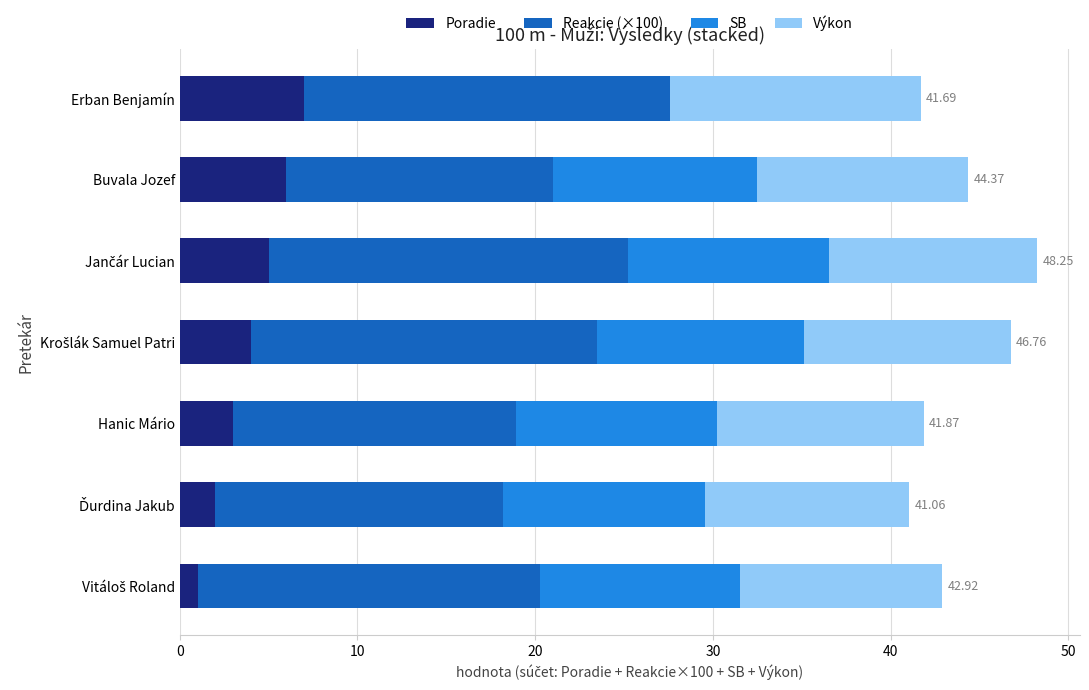

What is the sum of the Poradie values at Buvala Jozef and Erban Benjamín?

13.0